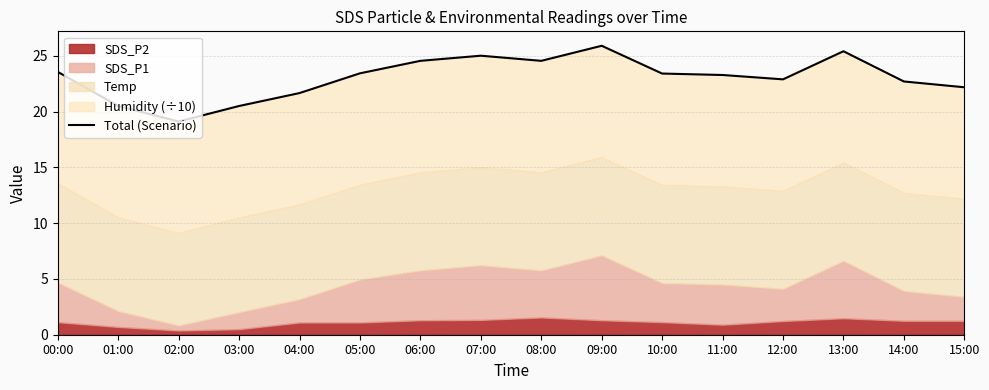

What is the difference between the values at 07:00 and 08:00?

0.5